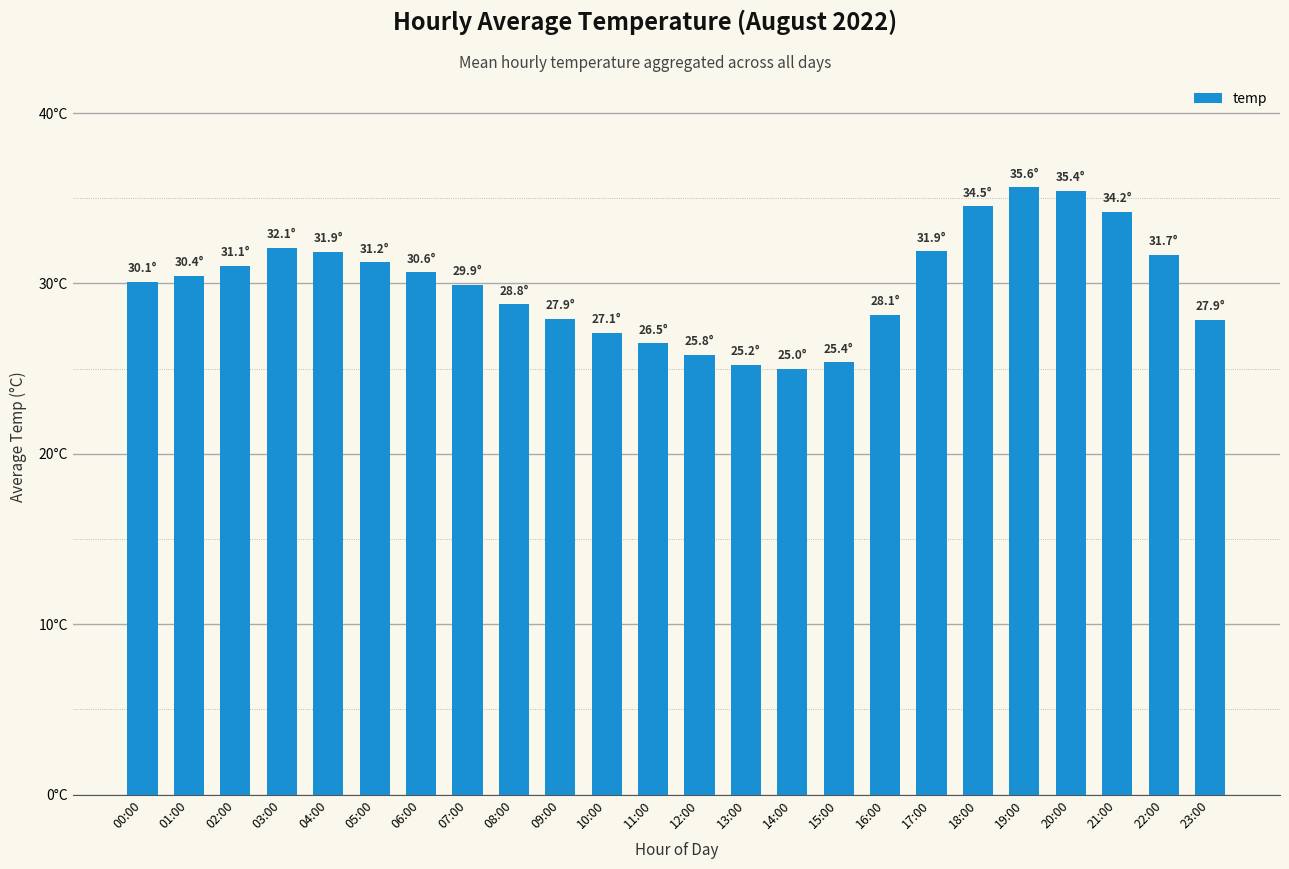

Reading left to right, list all the values displayed in this chart.

00:00=30.1	01:00=30.4	02:00=31.1	03:00=32.1	04:00=31.9	05:00=31.2	06:00=30.6	07:00=29.9	08:00=28.8	09:00=27.9	10:00=27.1	11:00=26.5	12:00=25.8	13:00=25.2	14:00=25.0	15:00=25.4	16:00=28.1	17:00=31.9	18:00=34.5	19:00=35.6	20:00=35.4	21:00=34.2	22:00=31.7	23:00=27.9